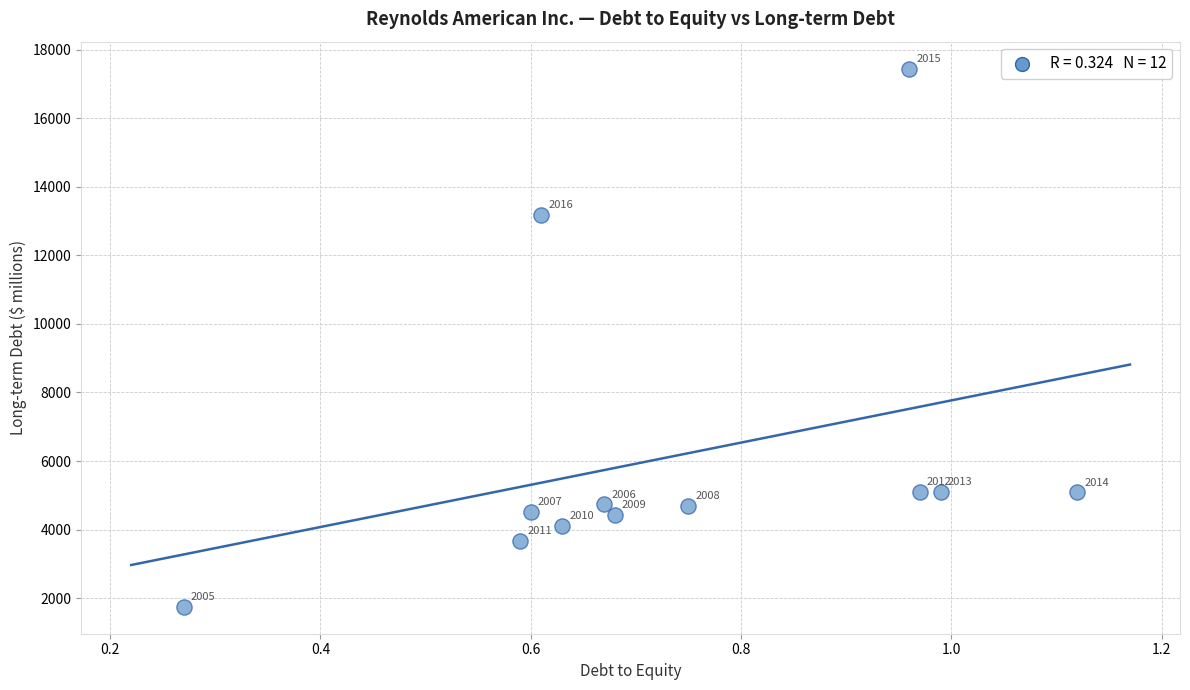

What is the average Y value?

6148